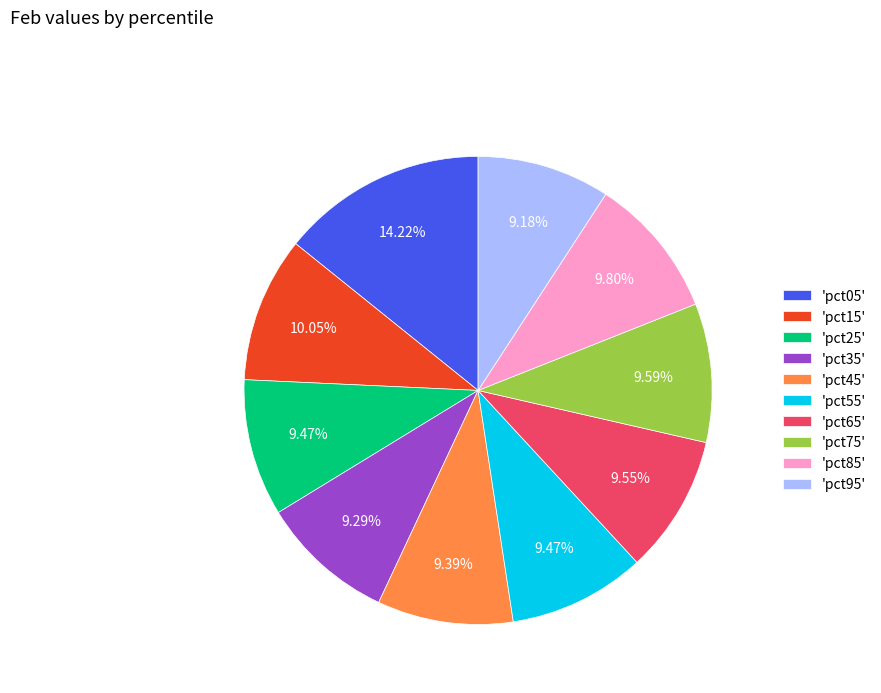

Does 'pct05' account for over 50% of the chart?

No